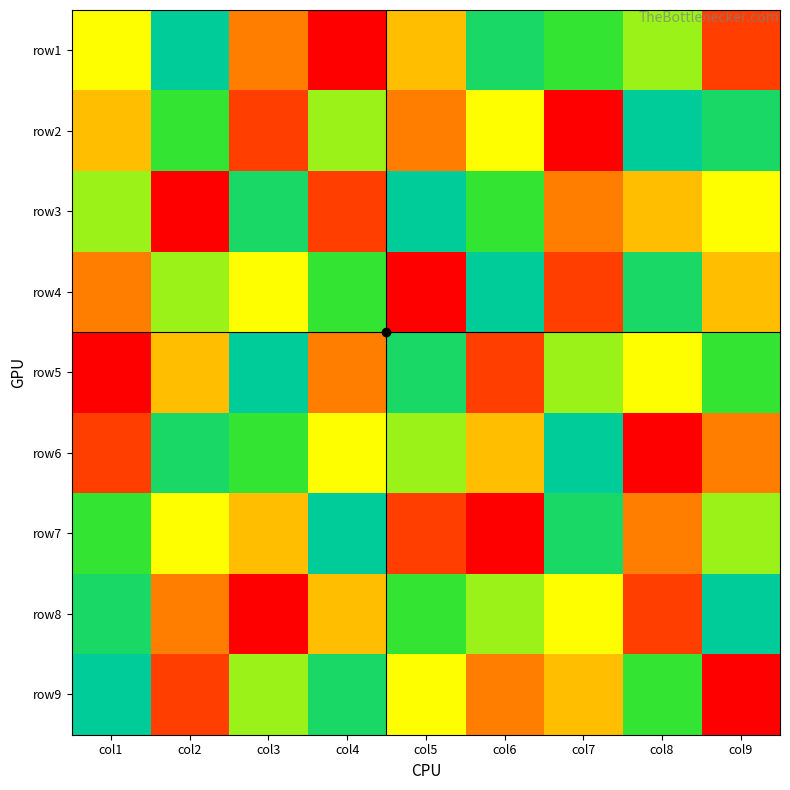

What is the total value across all series at col4?

45